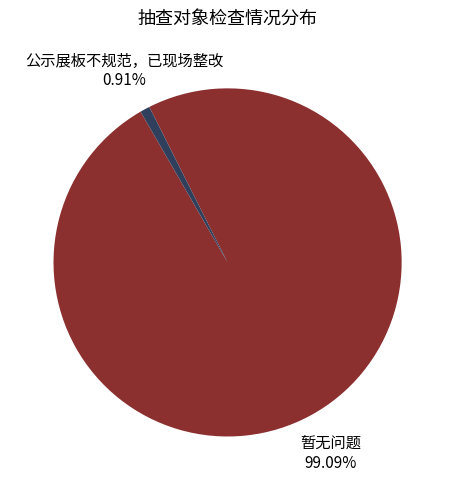

Does any single category account for the majority?

Yes